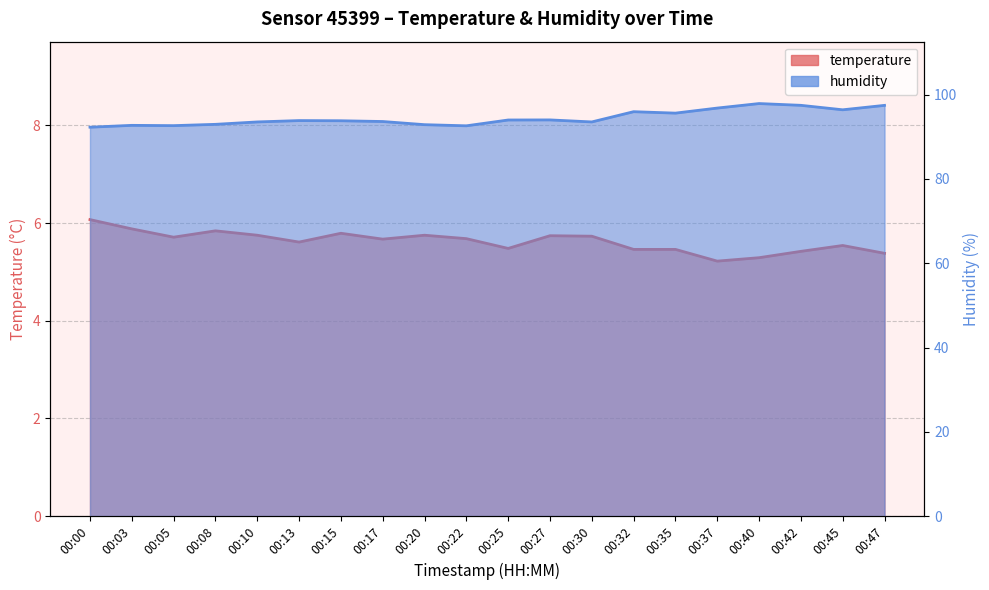

True or false: temperature and humidity cross at least once.

False